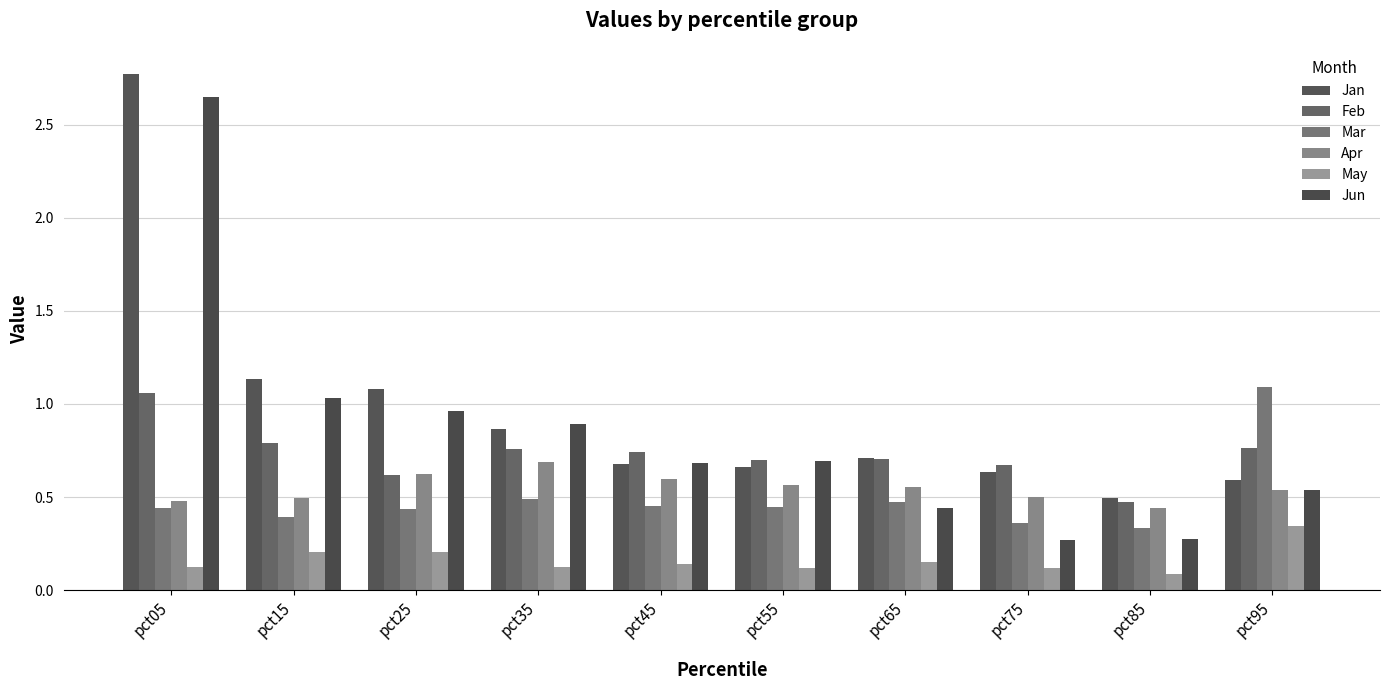

The Mar series shows 0.1 at pct55. True or false?

False